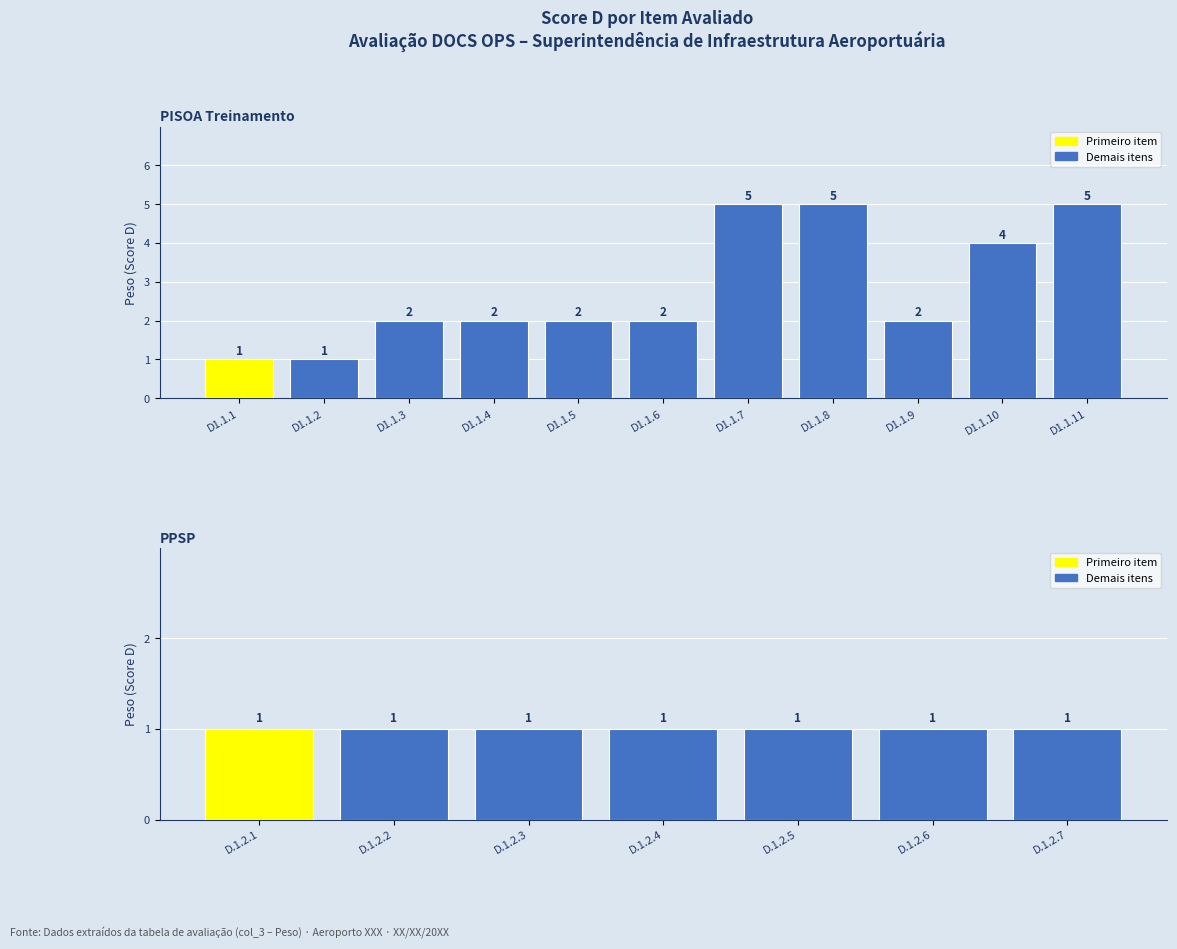

Which label corresponds to the largest value in the chart?

D1.1.7